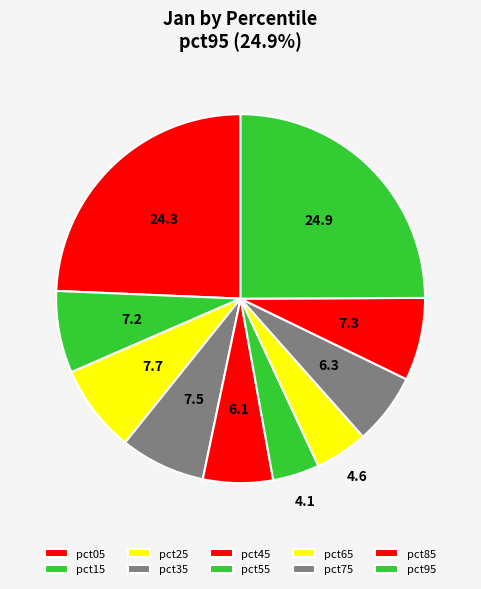

What percentage is the pct15 slice, to the nearest percent?

7%